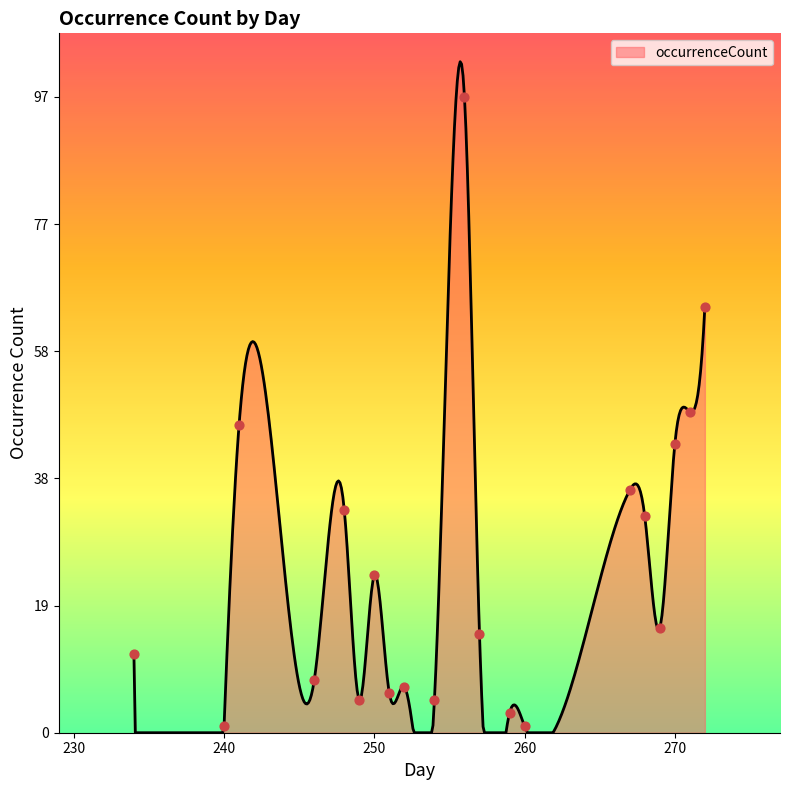

What is the change in value from 248 to 269?

-18